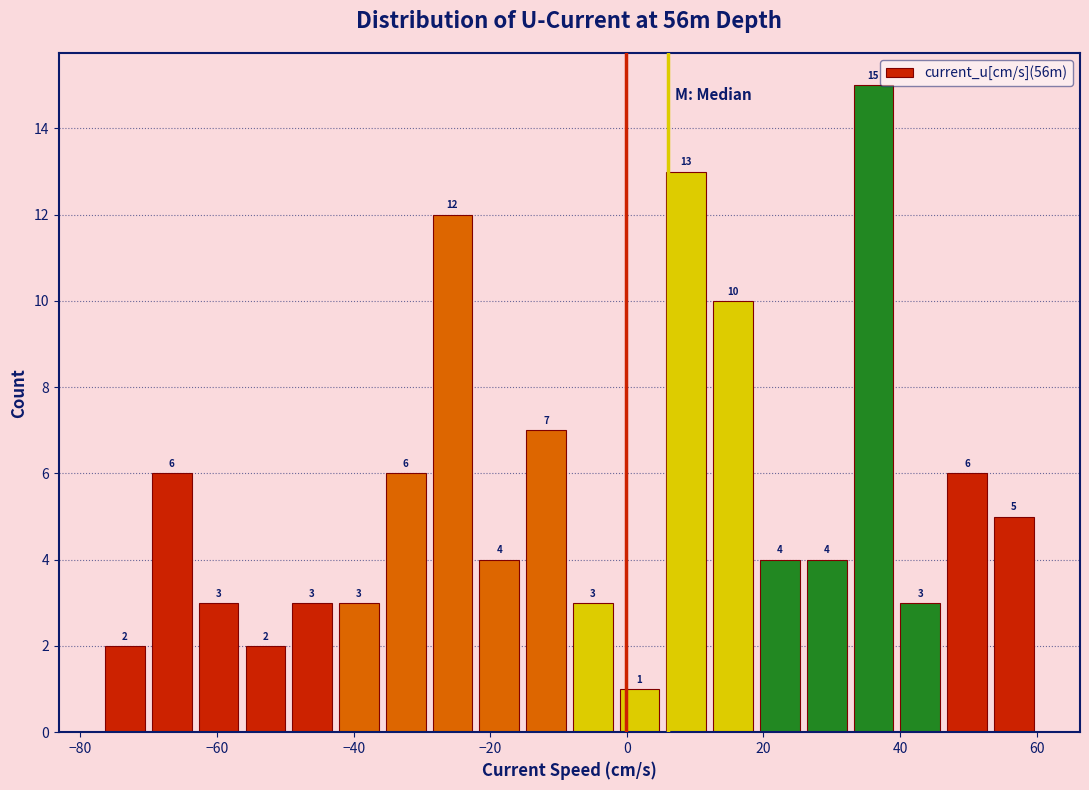

Around what value on the x-axis is the tallest bar? Give the approximate position of its centre, as read against the axis.

36